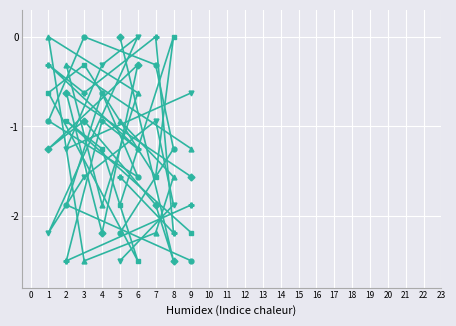

What is the total value across all series at 8?

-9.4